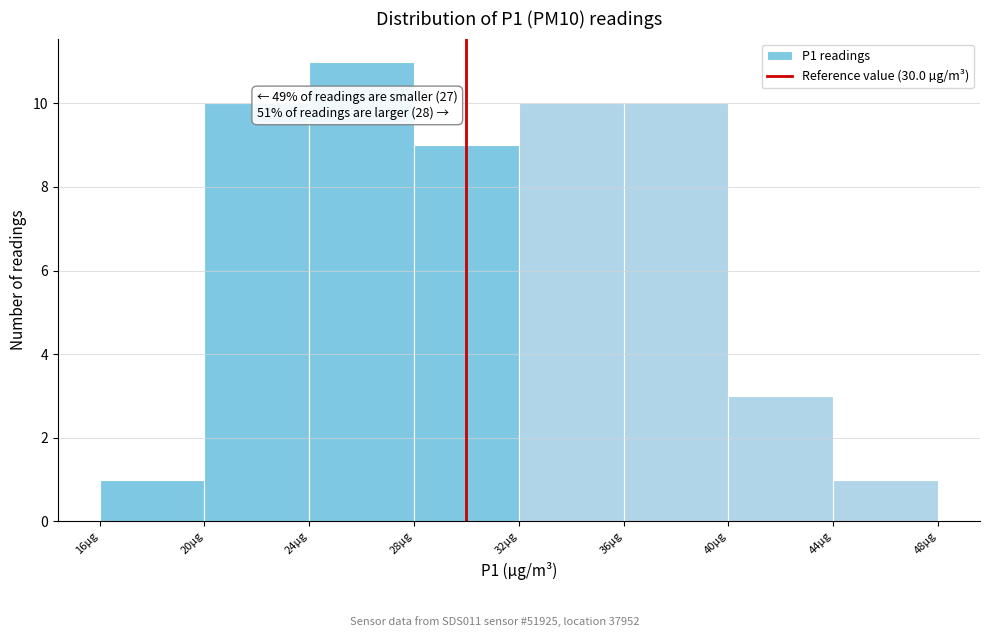

Over which range of the x-axis is the bar tallest?

24 to 28